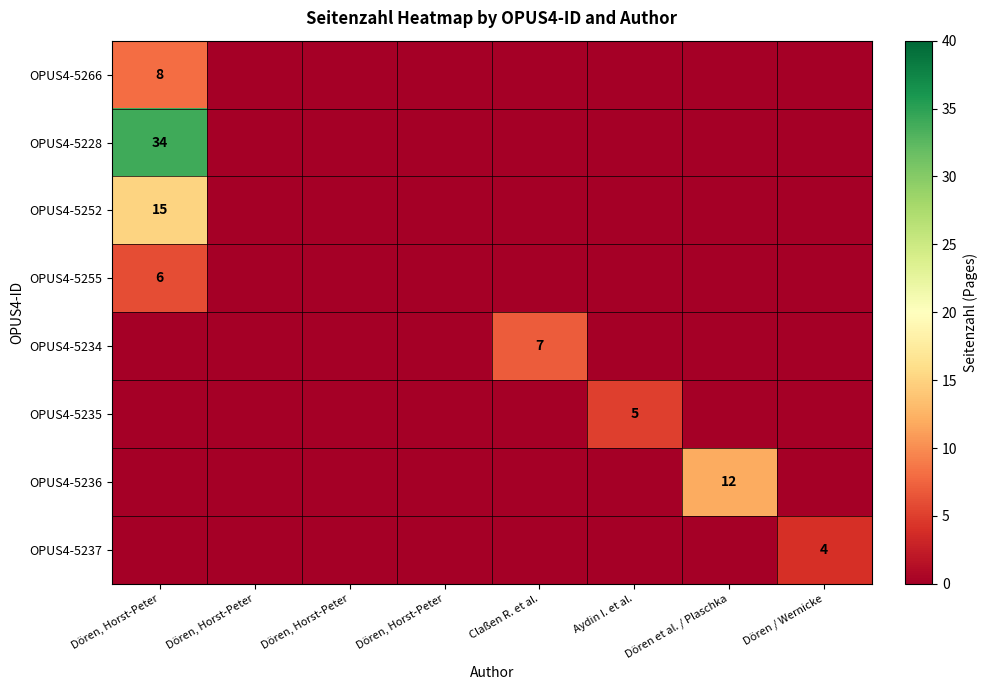

What is the total value across all series at Dören, Horst-Peter?

63